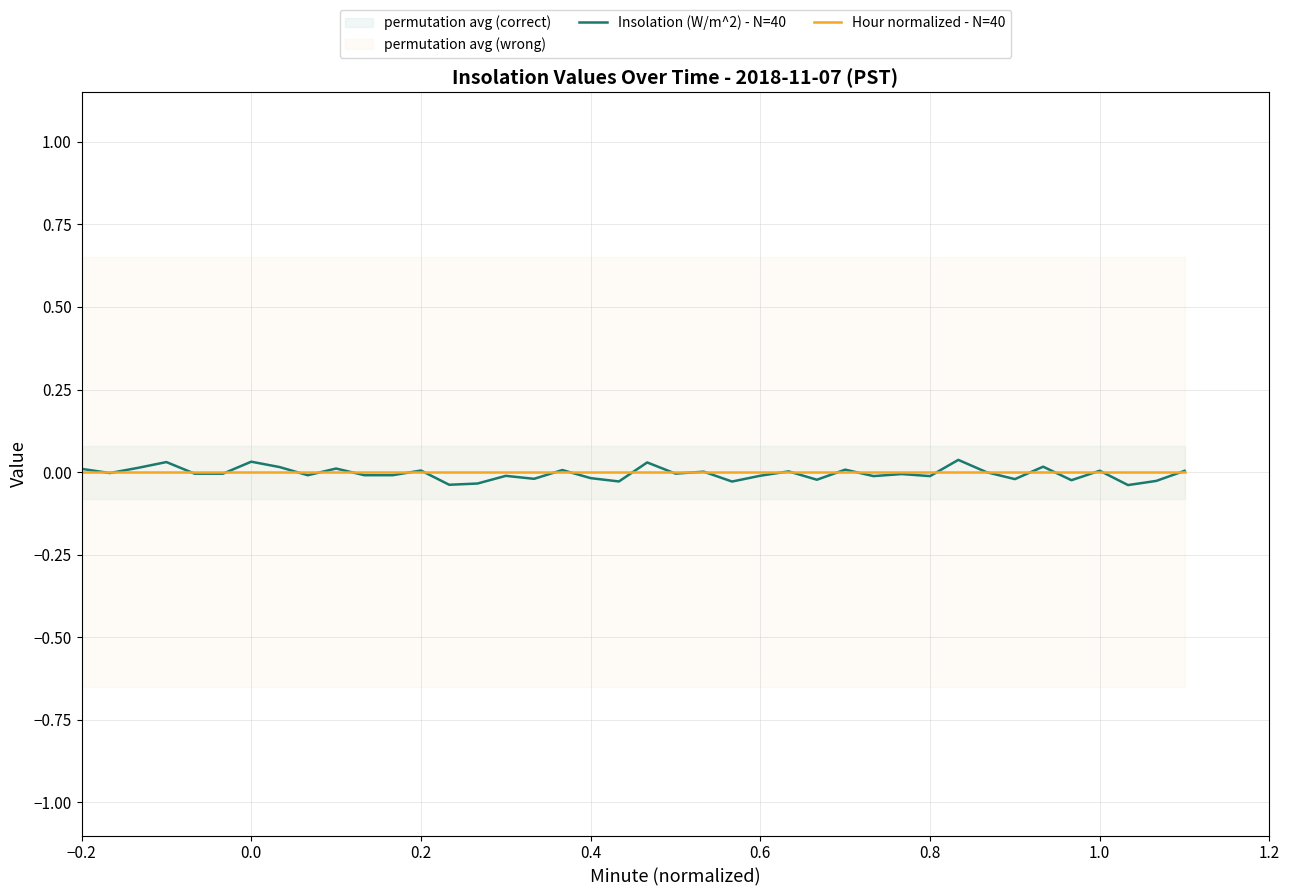

What is the label of the 40th point from the right?

−0.2